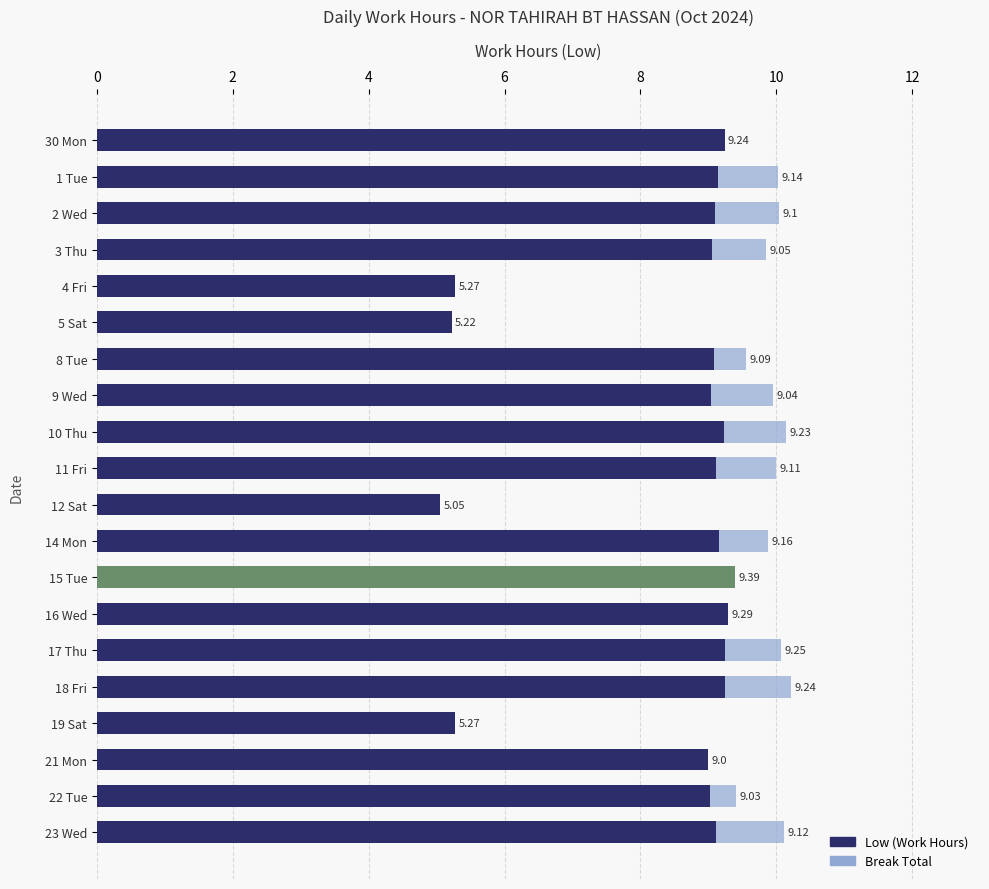

What is the sum of all Low (Work Hours) values?

167.3